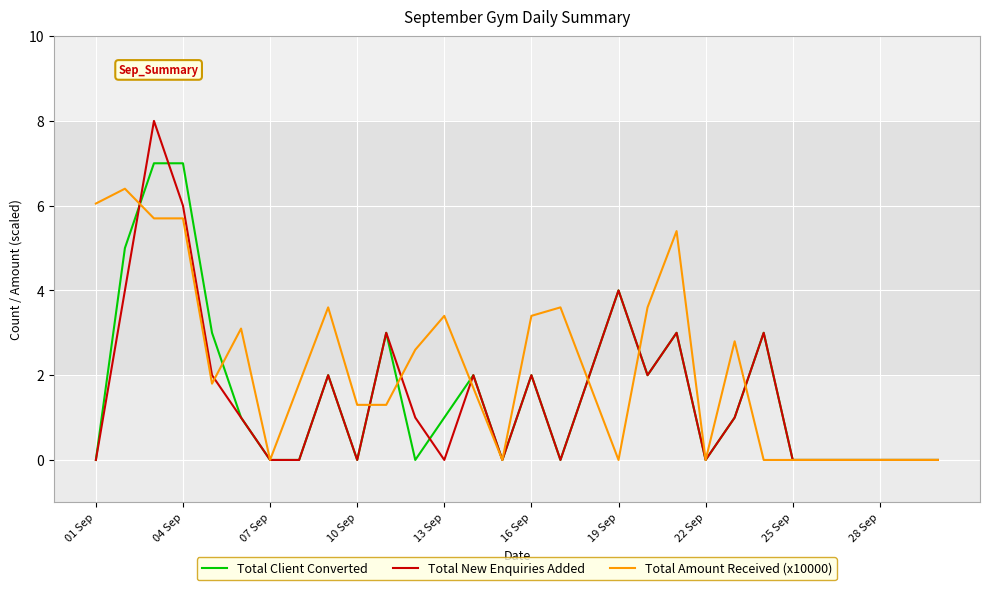

Which series has the largest range (max minus min)?

Total New Enquiries Added